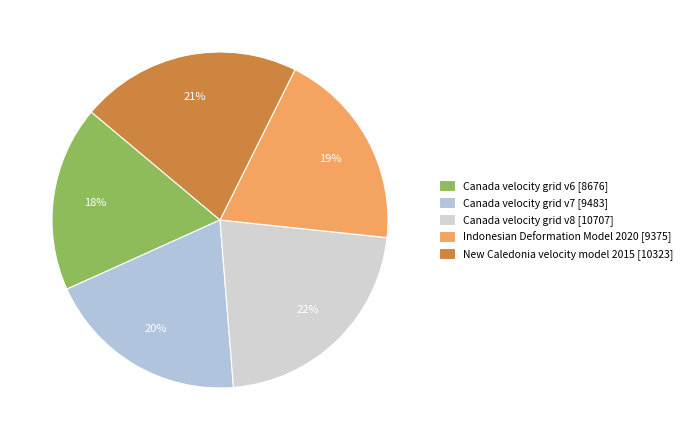

To the nearest percent, what percentage of the pie is New Caledonia velocity model 2015?

21%